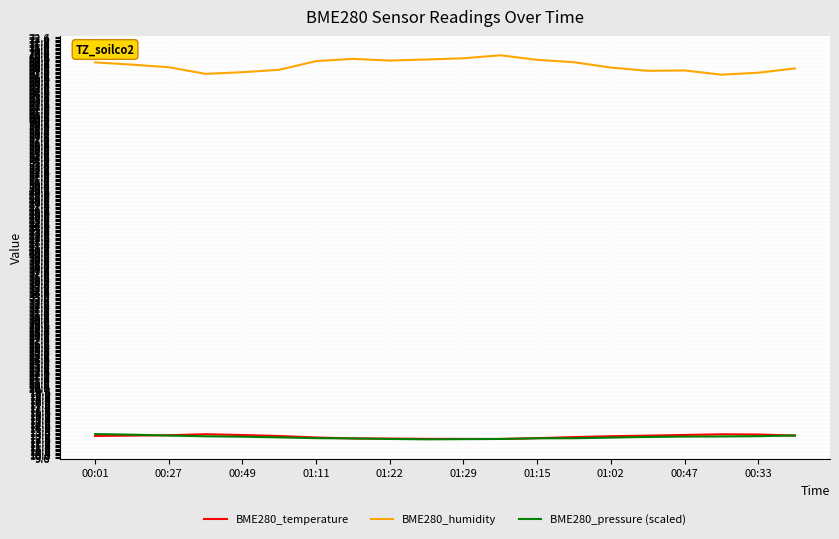

Which series has the widest spread of values?

BME280_humidity